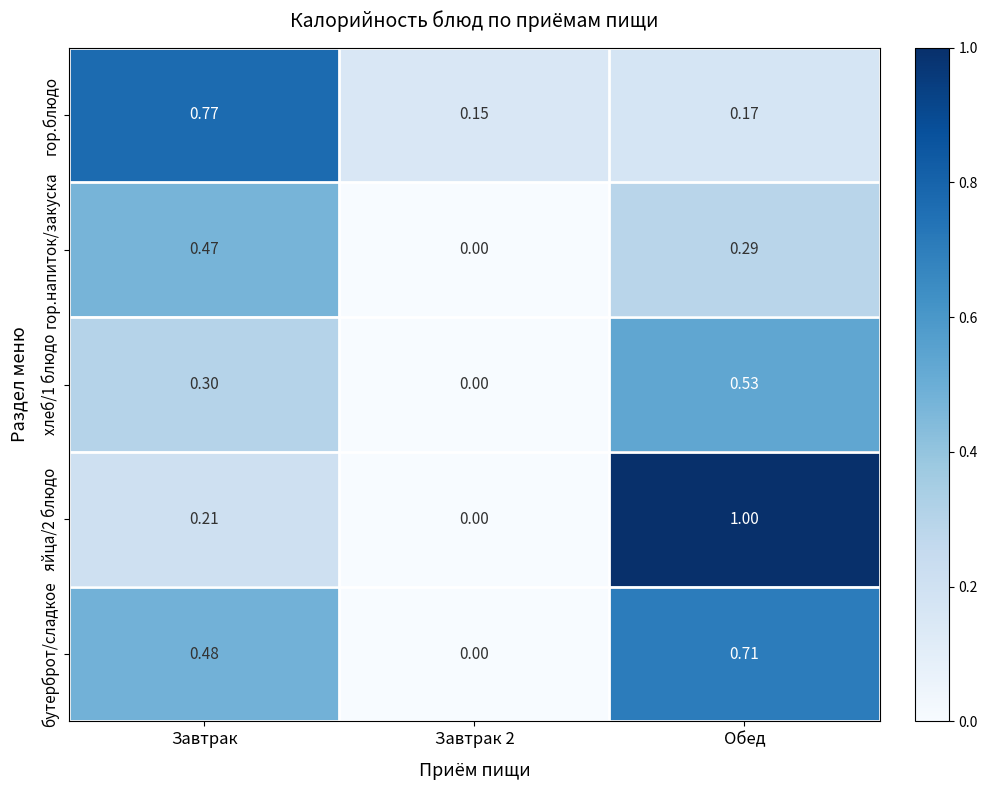

At which category is the sum across all series the highest?

Обед